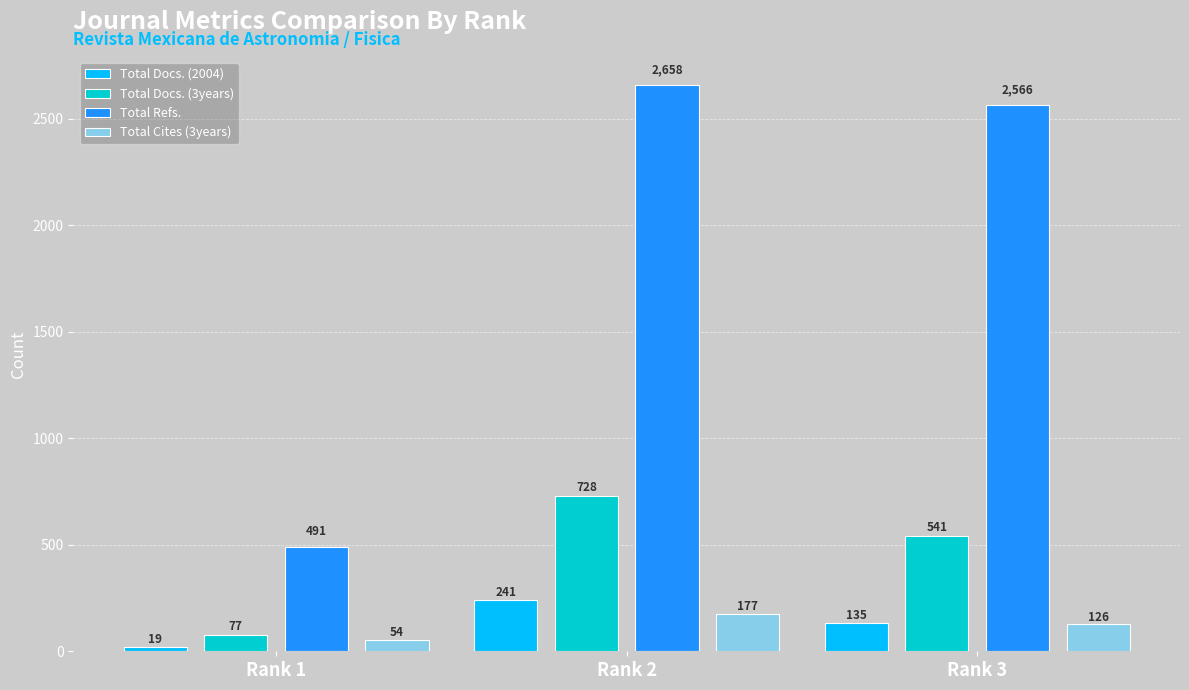

True or false: Total Cites (3years) has a value of 126 at Rank 3.

True